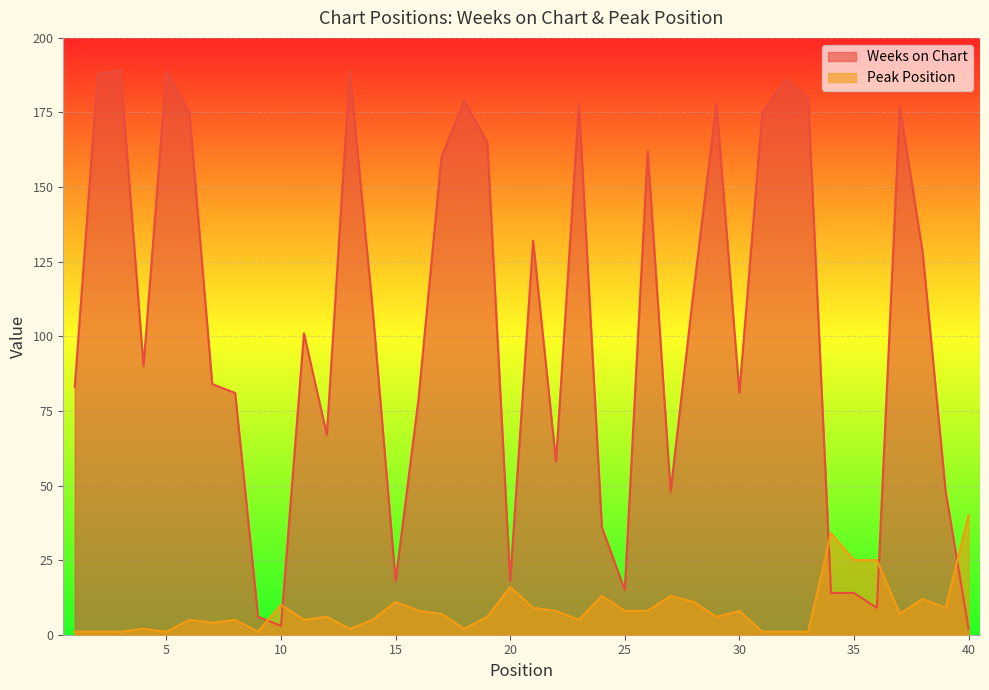

What is the spread (max minus min) of values at 4?

88